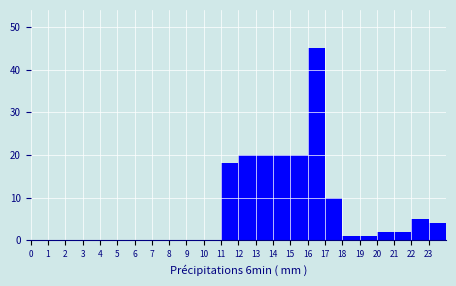

Over which range of the x-axis is the bar tallest?

16 to 17